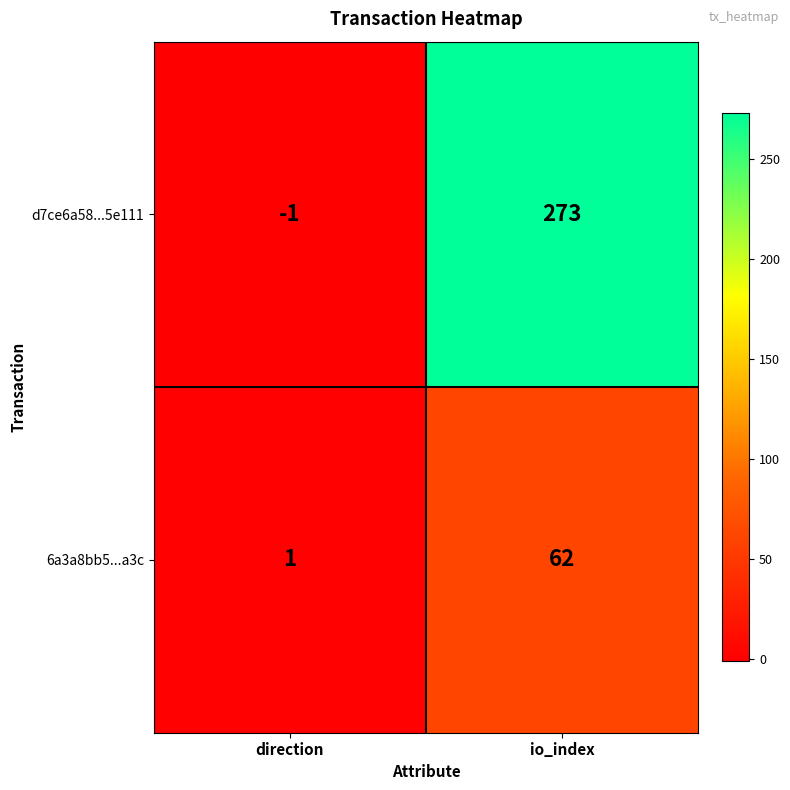

How many series are shown in this chart?

2